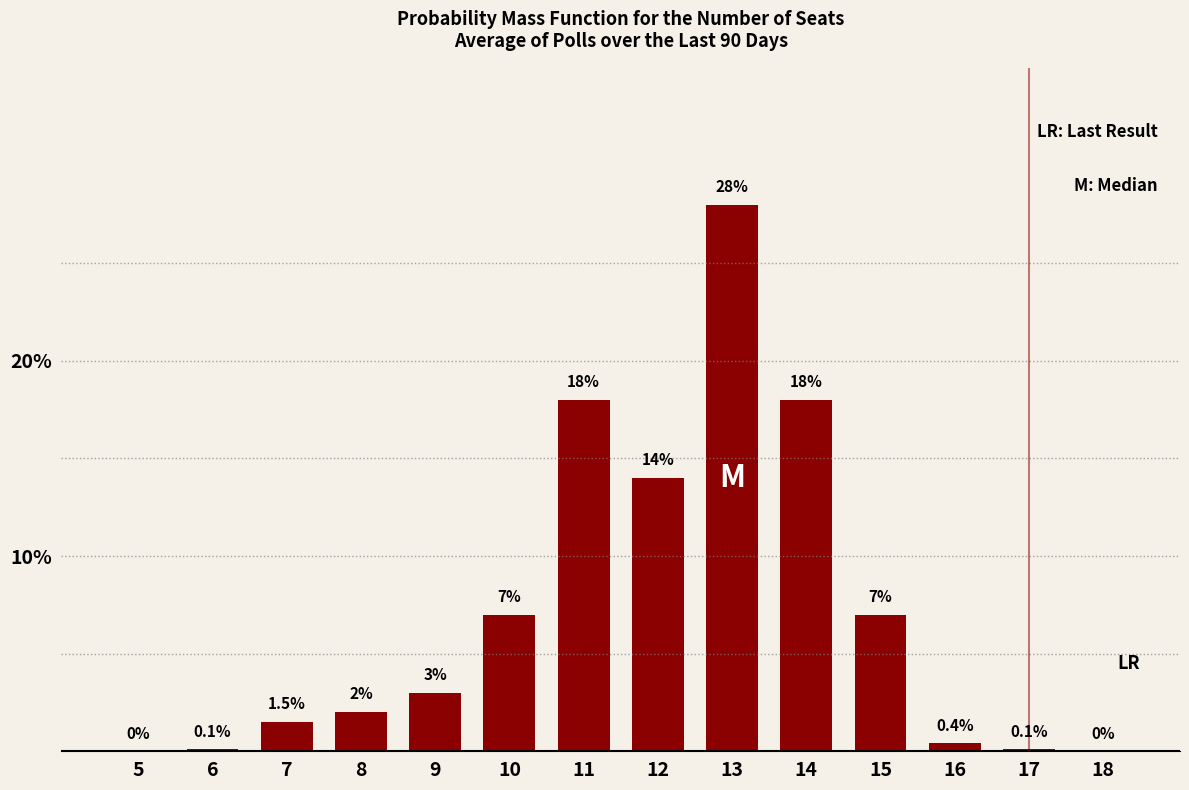

Reading left to right, extract all data points from this chart.

5=0.0	6=0.1	7=1.5	8=2.0	9=3.0	10=7.0	11=18.0	12=14.0	13=28.0	14=18.0	15=7.0	16=0.4	17=0.1	18=0.0